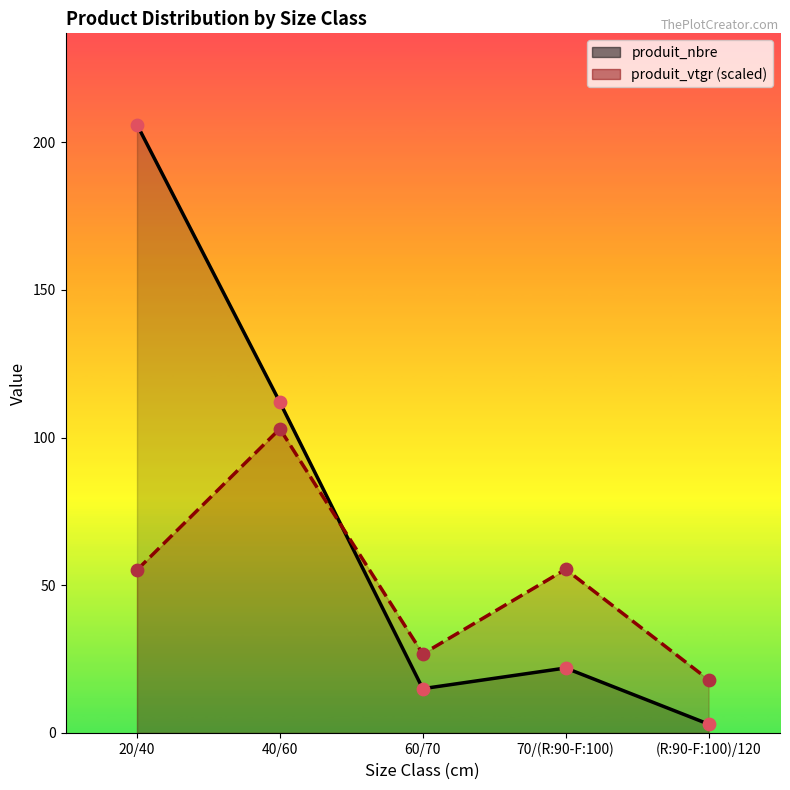

What is the total value across all series at 20/40?

261.2